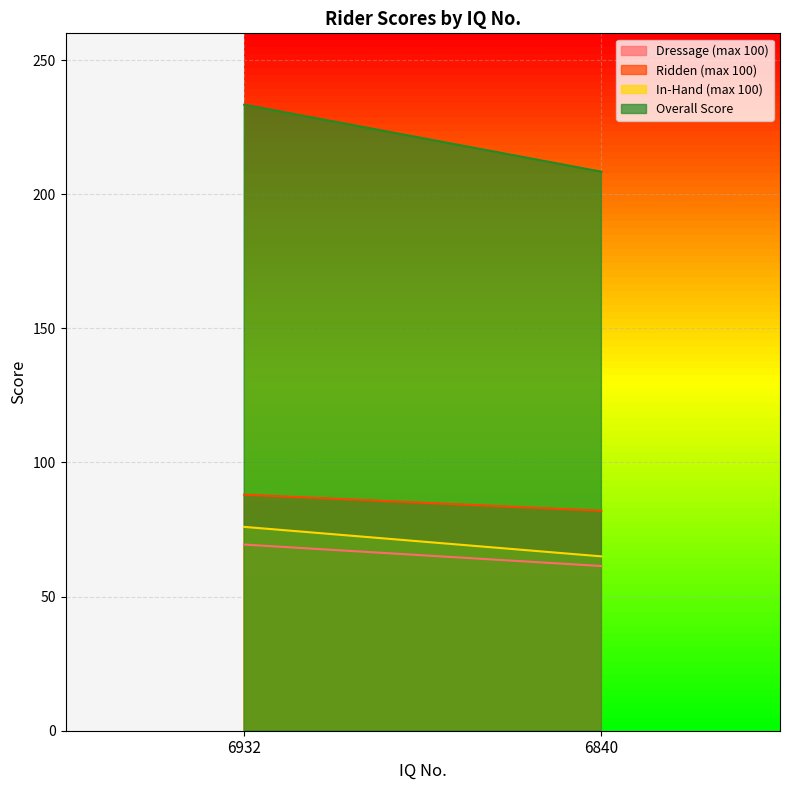

Is it true that Dressage (max 100) equals 61.4 at 6840?

True